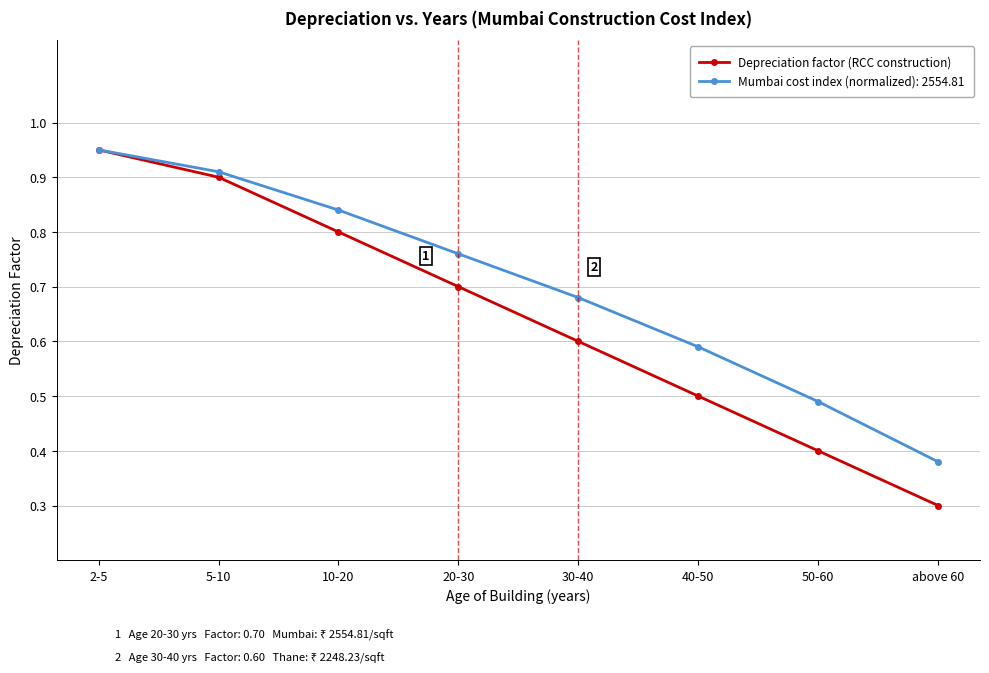

Between 40-50 and above 60, which series saw the biggest shift?

Mumbai cost index (normalized): 2554.81